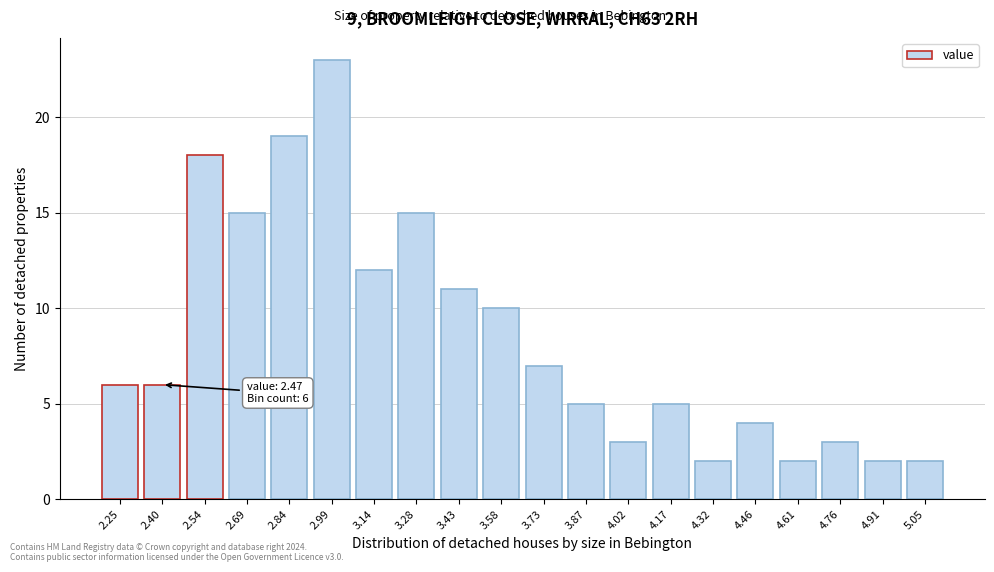

Reading left to right, extract all data points from this chart.

6	6	18	15	19	23	12	15	11	10	7	5	3	5	2	4	2	3	2	2